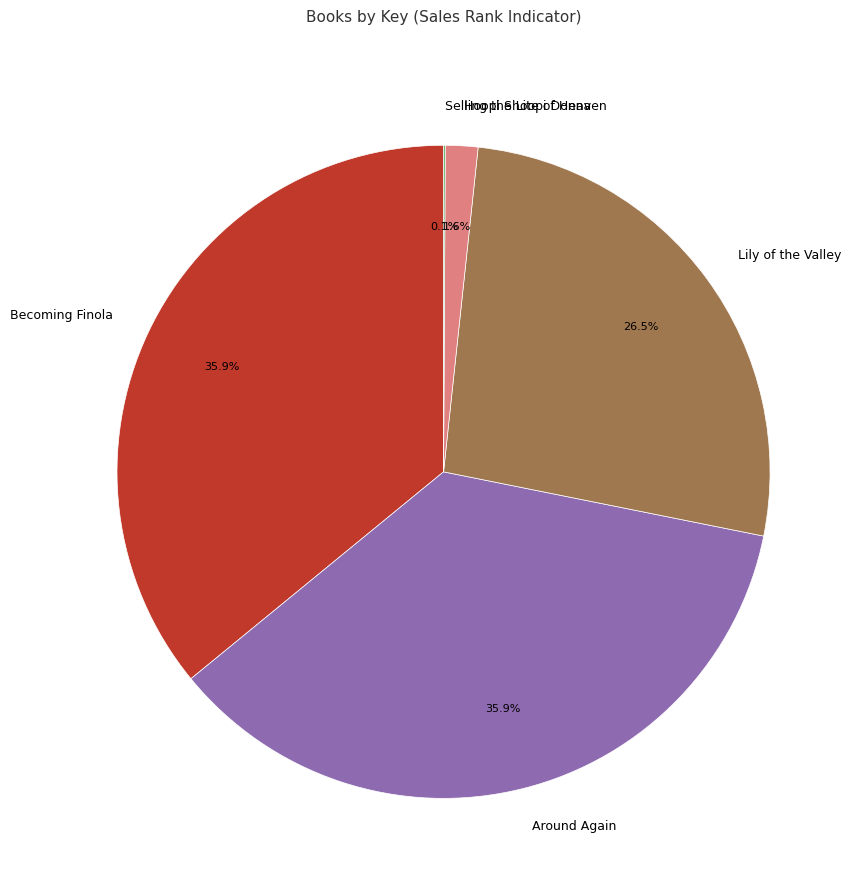

Is it true that Hoopi Shoopi Donna is 7% of the pie?

False